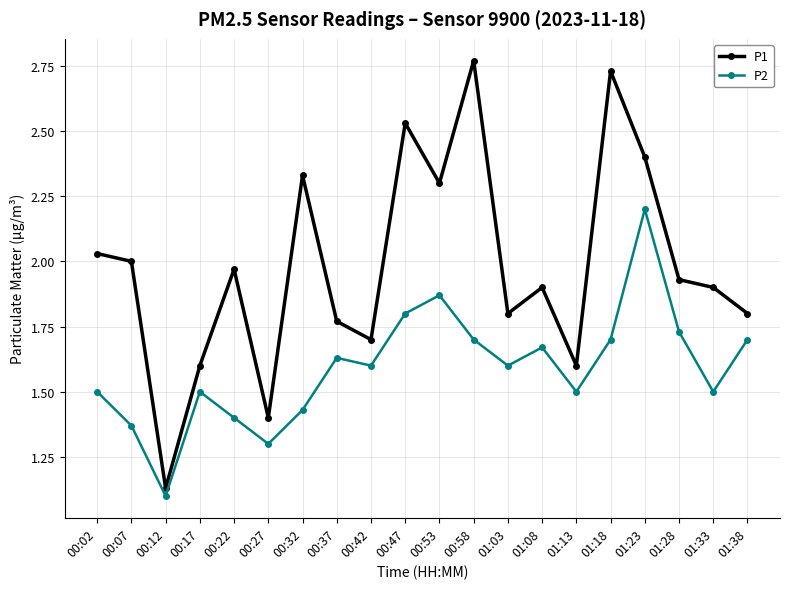

The P2 series shows 0.5 at 01:18. True or false?

False